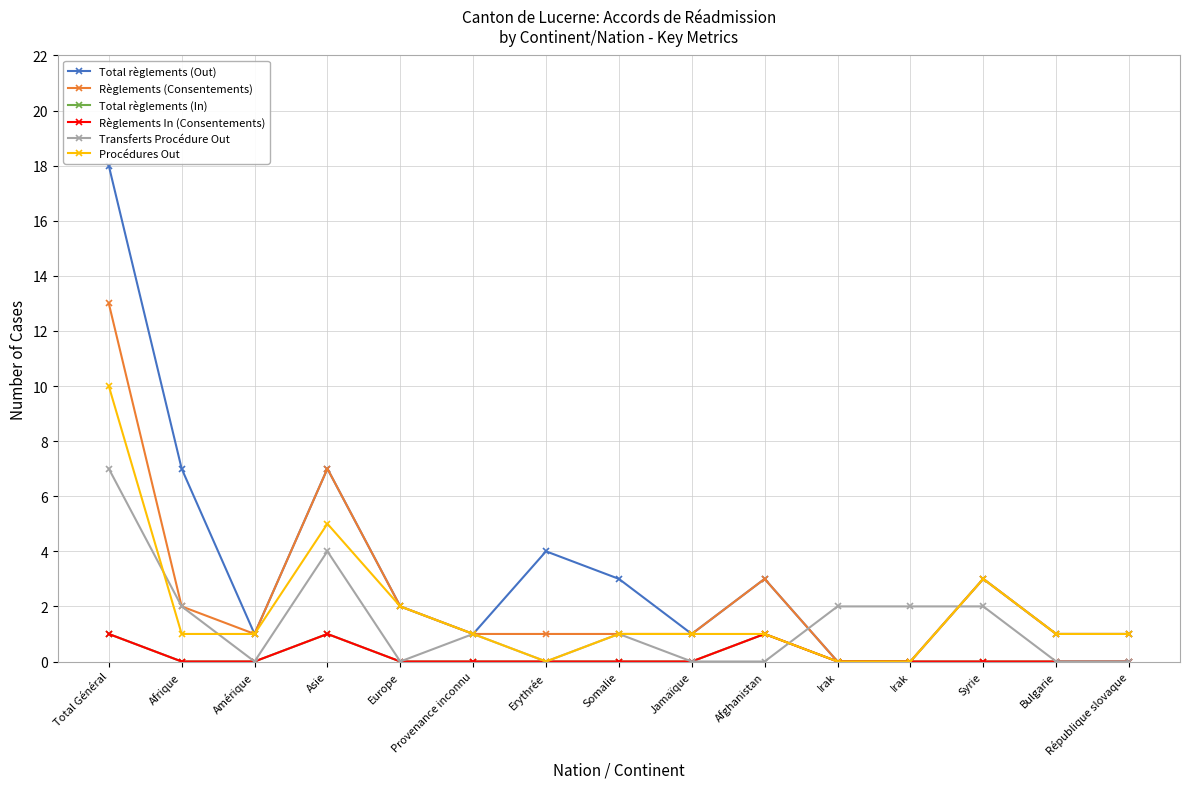

Rank the series at Europe from lowest to highest value.

Total règlements (In), Règlements In (Consentements), Transferts Procédure Out, Total règlements (Out), Règlements (Consentements), Procédures Out